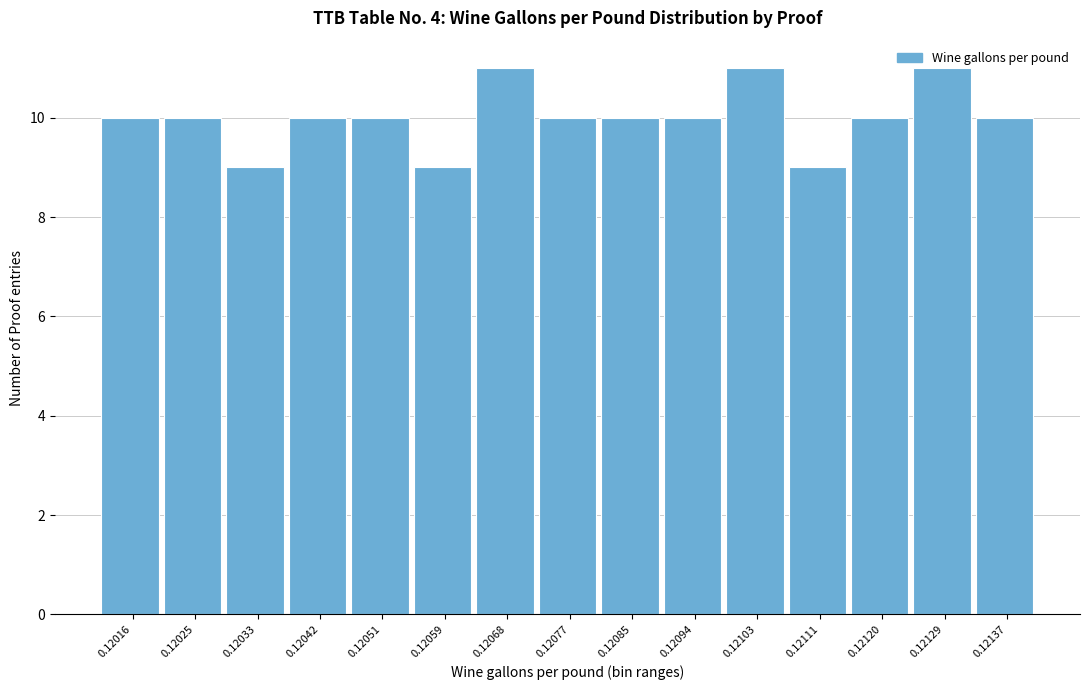

The value at 0.12059 is 9. True or false?

True